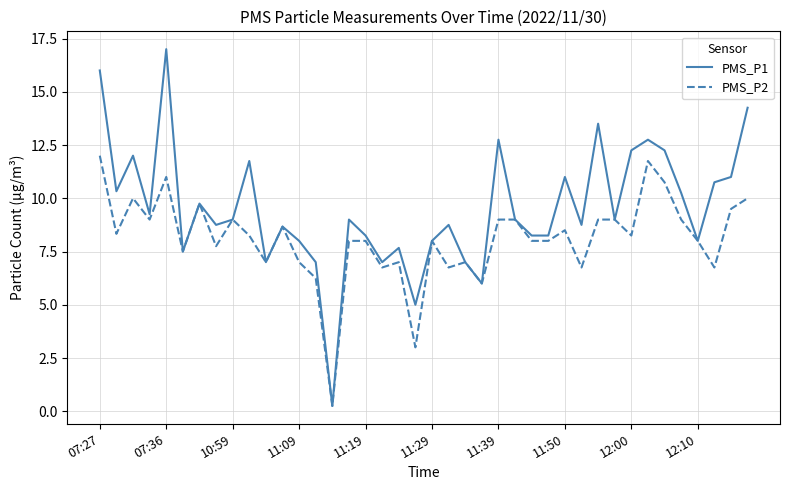

True or false: PMS_P1 has more than 0 interior local peaks.

True